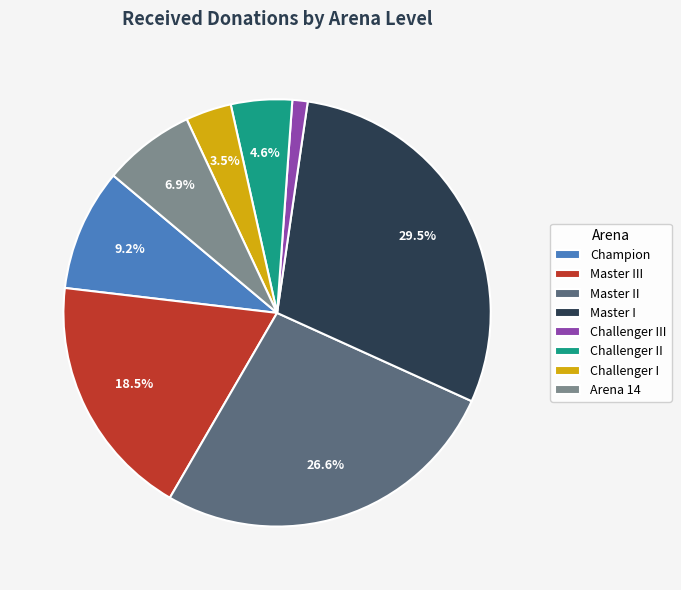

To the nearest percent, what is the difference between the largest and smallest slice percentages?

28%